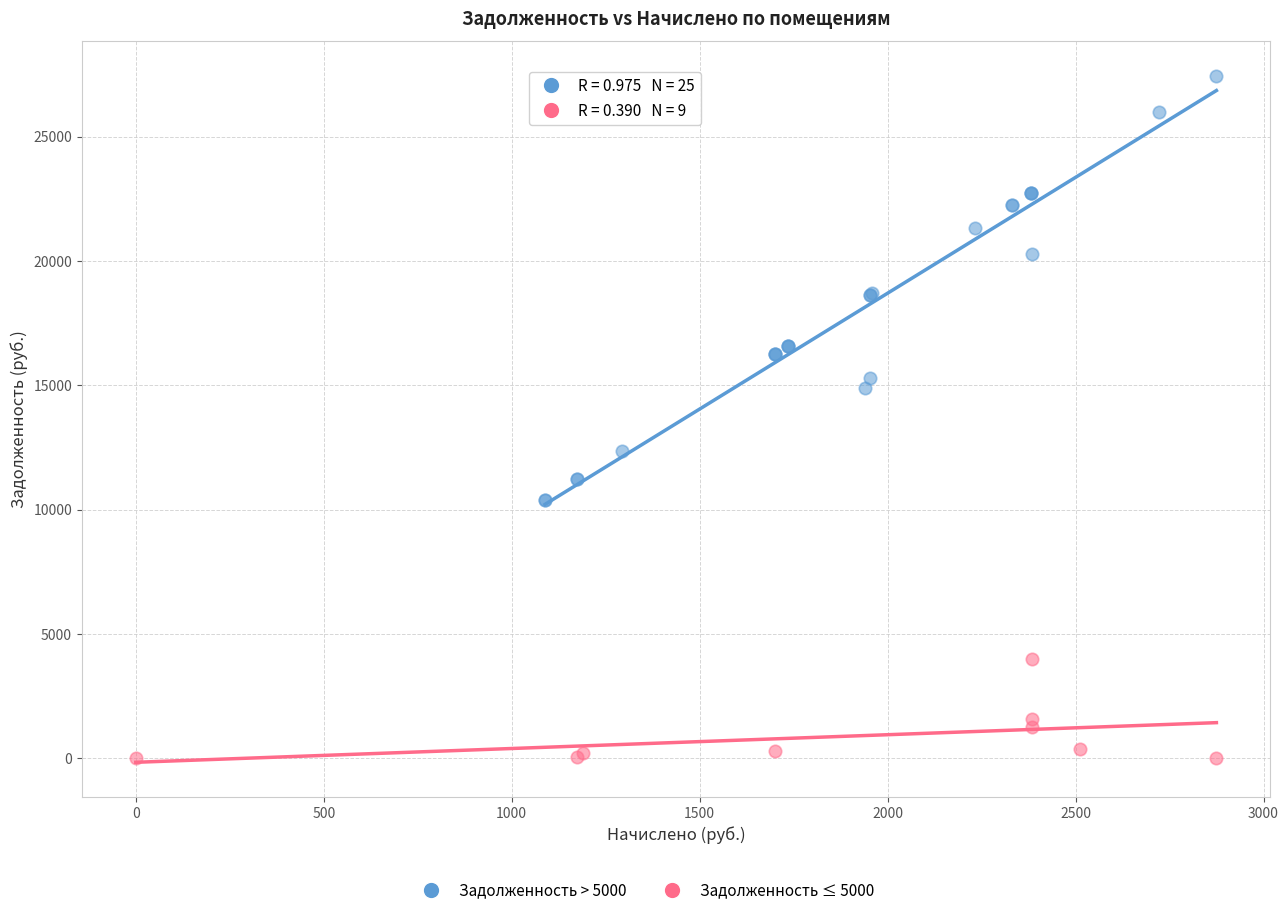

Which series has the largest Y range (max minus min)?

Задолженность > 5000